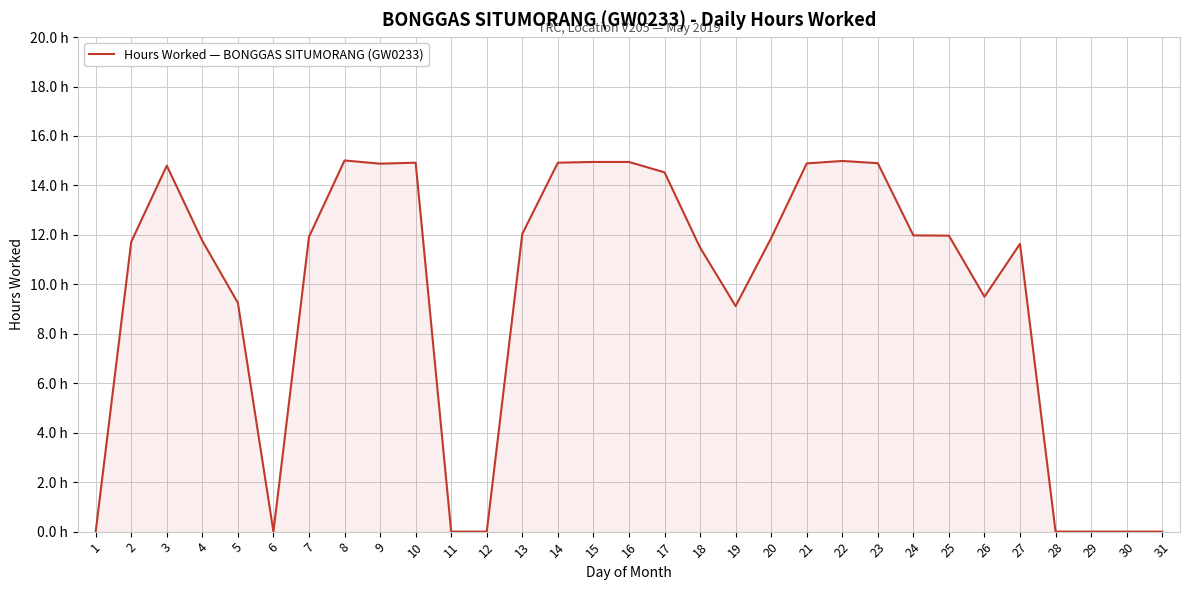

The value at 28 is -4.6. True or false?

False